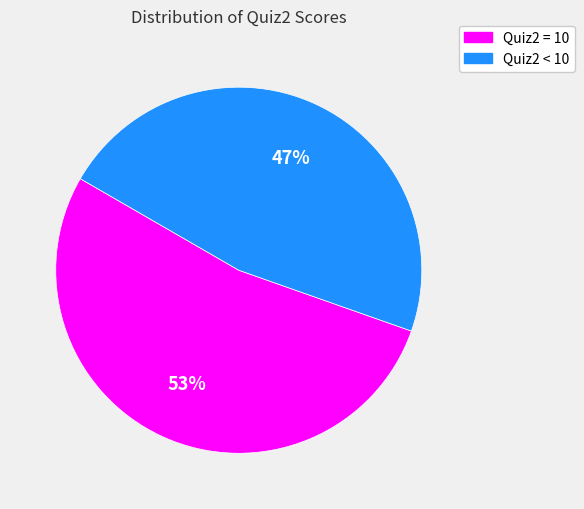

To the nearest percent, what is the difference between the largest and smallest slice percentages?

6%